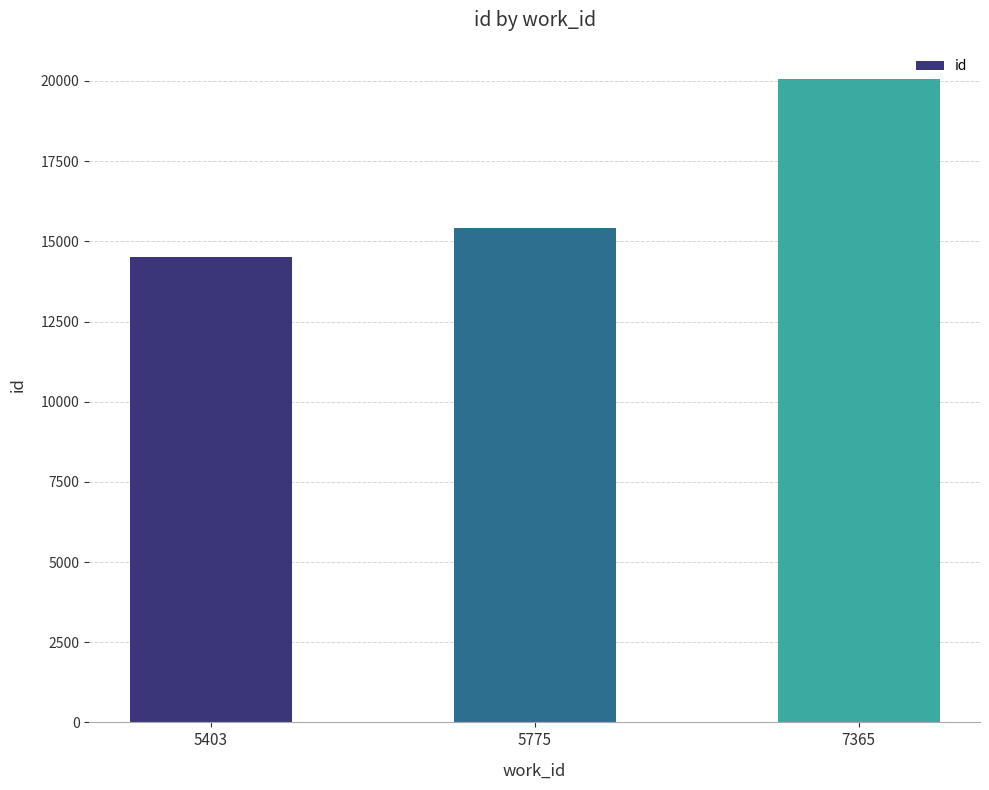

Are the bars grouped side by side (vs. stacked)?

No